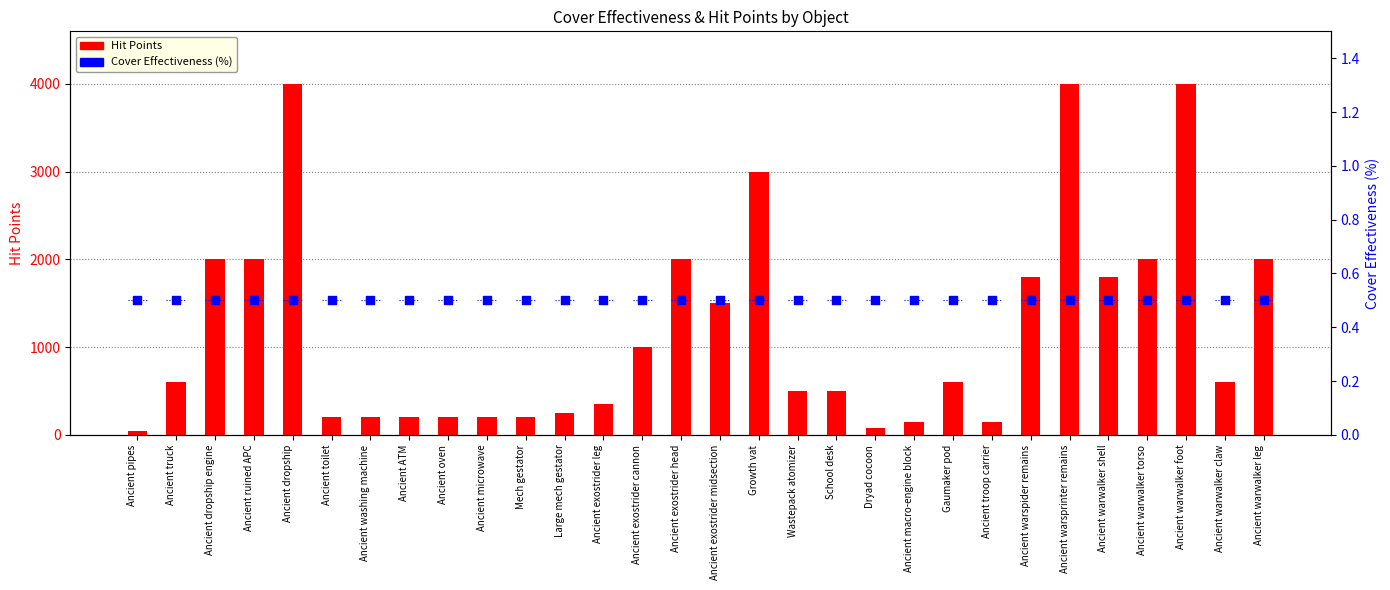

Is the value of Hit Points at Ancient microwave greater than the value of Cover Effectiveness (%) at Ancient warwalker claw?

Yes